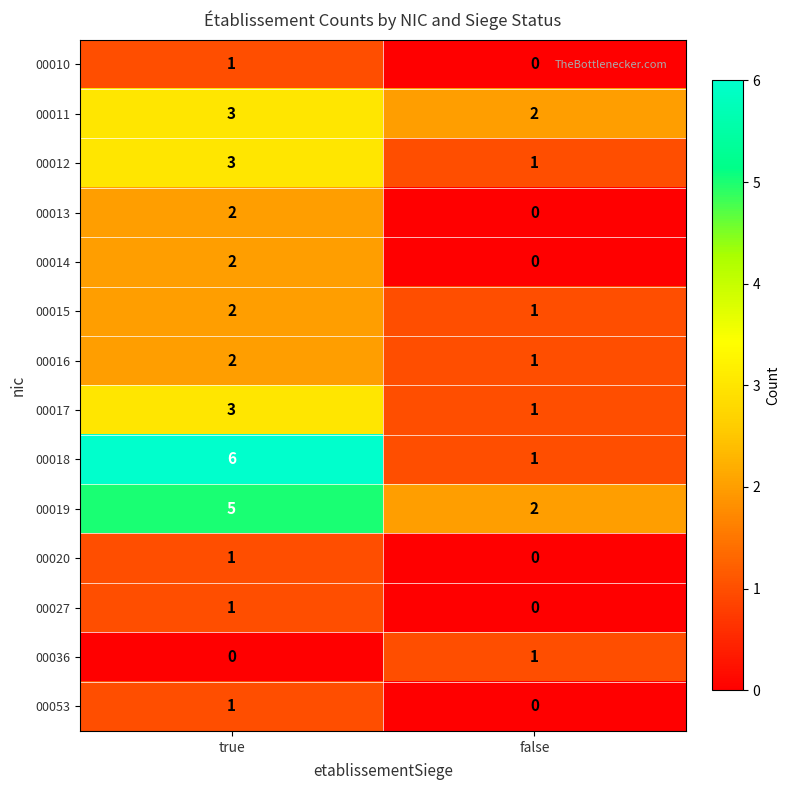

The value of 00036 at true is 0. True or false?

True